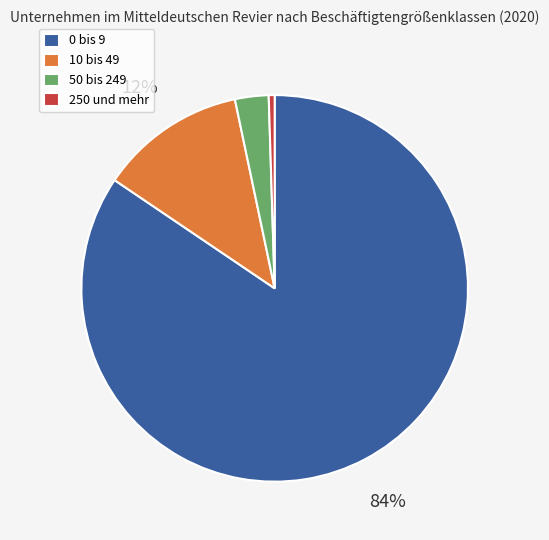

Combined, do 10 bis 49 and 50 bis 249 account for over 50%?

No